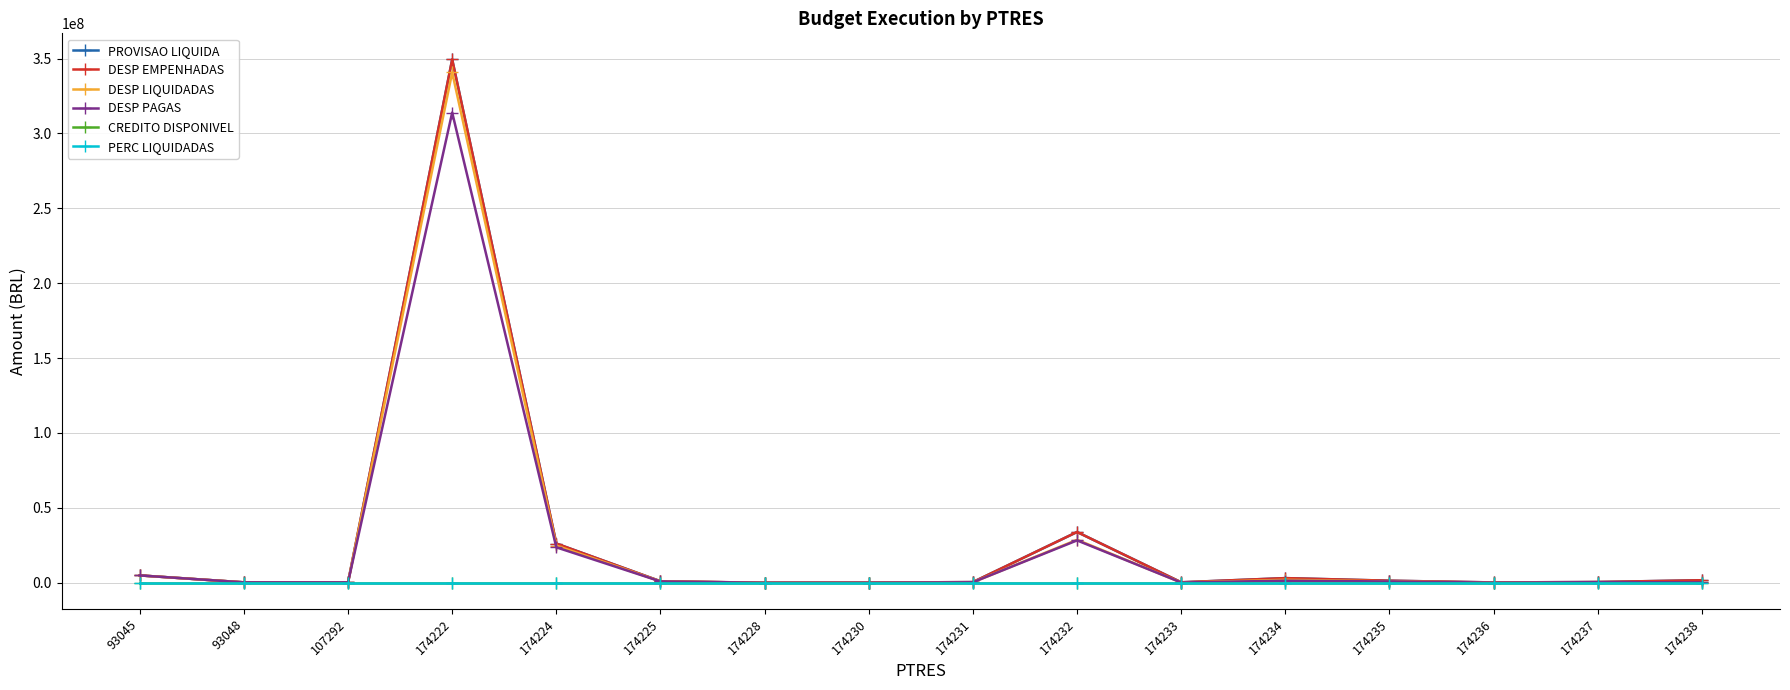

What are all the series names shown in the legend?

PROVISAO LIQUIDA, DESP EMPENHADAS, DESP LIQUIDADAS, DESP PAGAS, CREDITO DISPONIVEL, PERC LIQUIDADAS